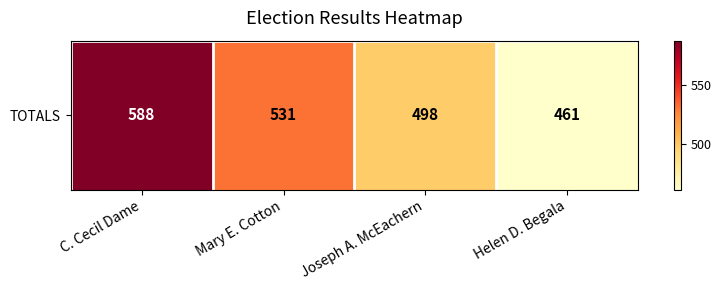

What is the ratio of the value at Helen D. Begala to the value at C. Cecil Dame?

0.8